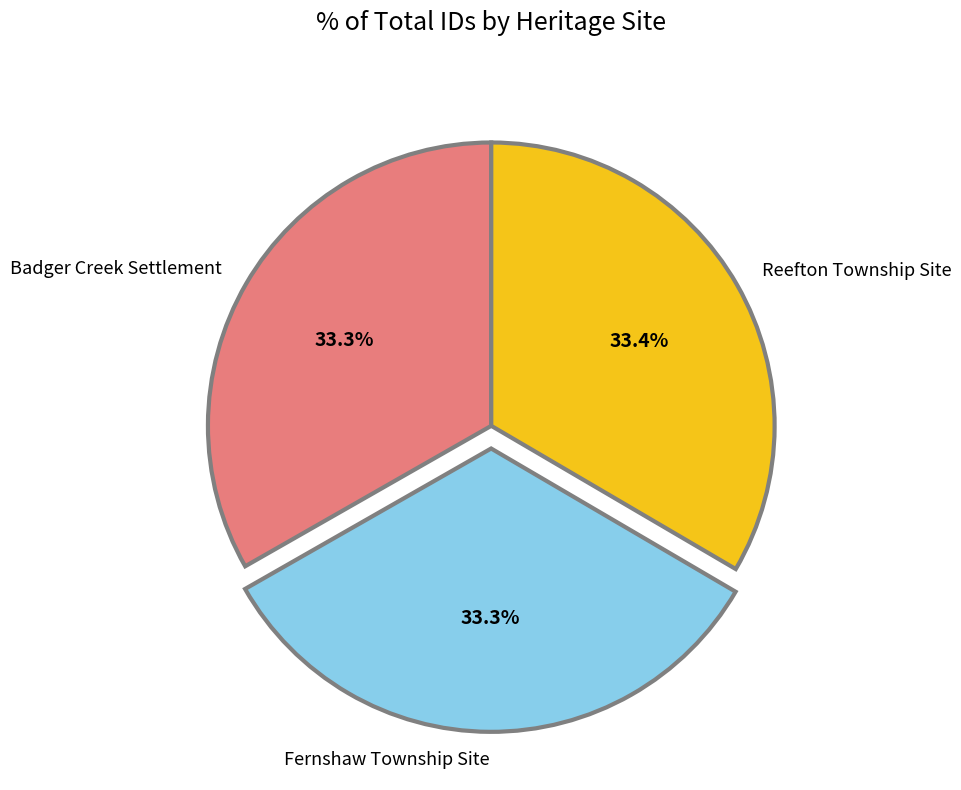

The Reefton Township Site slice represents 25% of the pie. True or false?

False